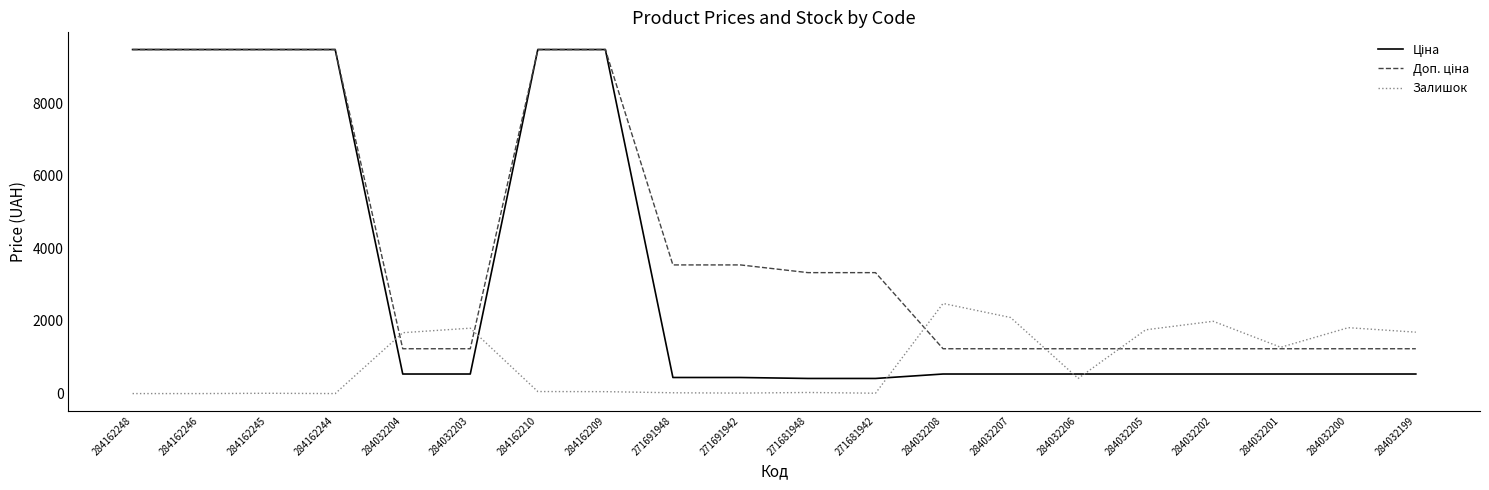

What is the maximum value shown in the chart?

9480.1